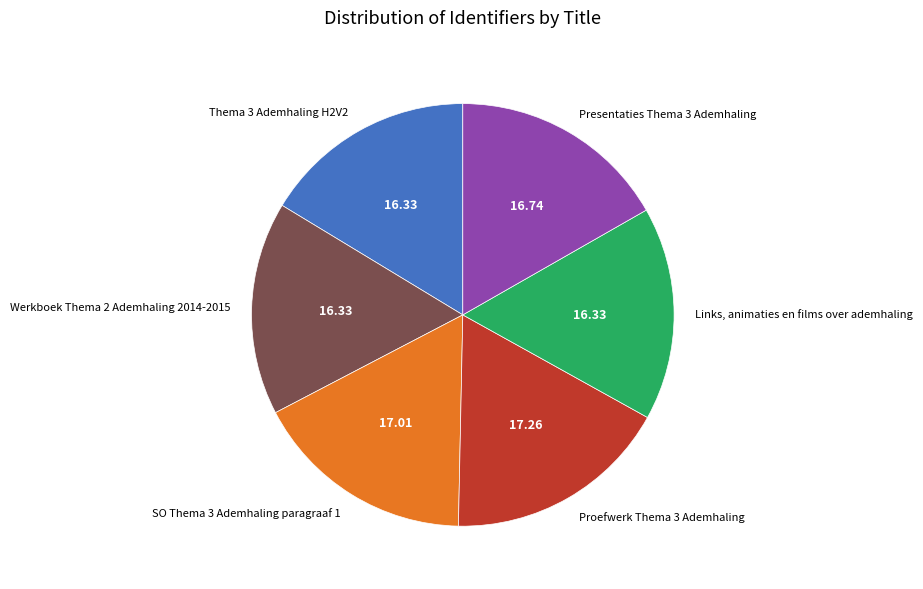

Approximately how many times larger is the value at Links, animaties en films over ademhaling compared to Werkboek Thema 2 Ademhaling 2014-2015?

1.0